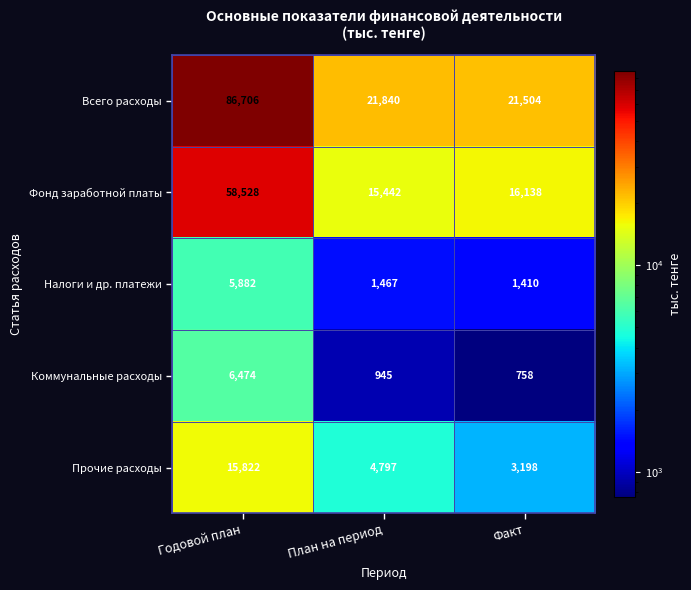

Reading left to right, transcribe all the data shown in this chart.

Всего расходы: 86706	21840	21504
Фонд заработной платы: 58528	15442	16138
Налоги и др. платежи: 5882	1467	1410
Коммунальные расходы: 6474	945	758
Прочие расходы: 15822	4797	3198